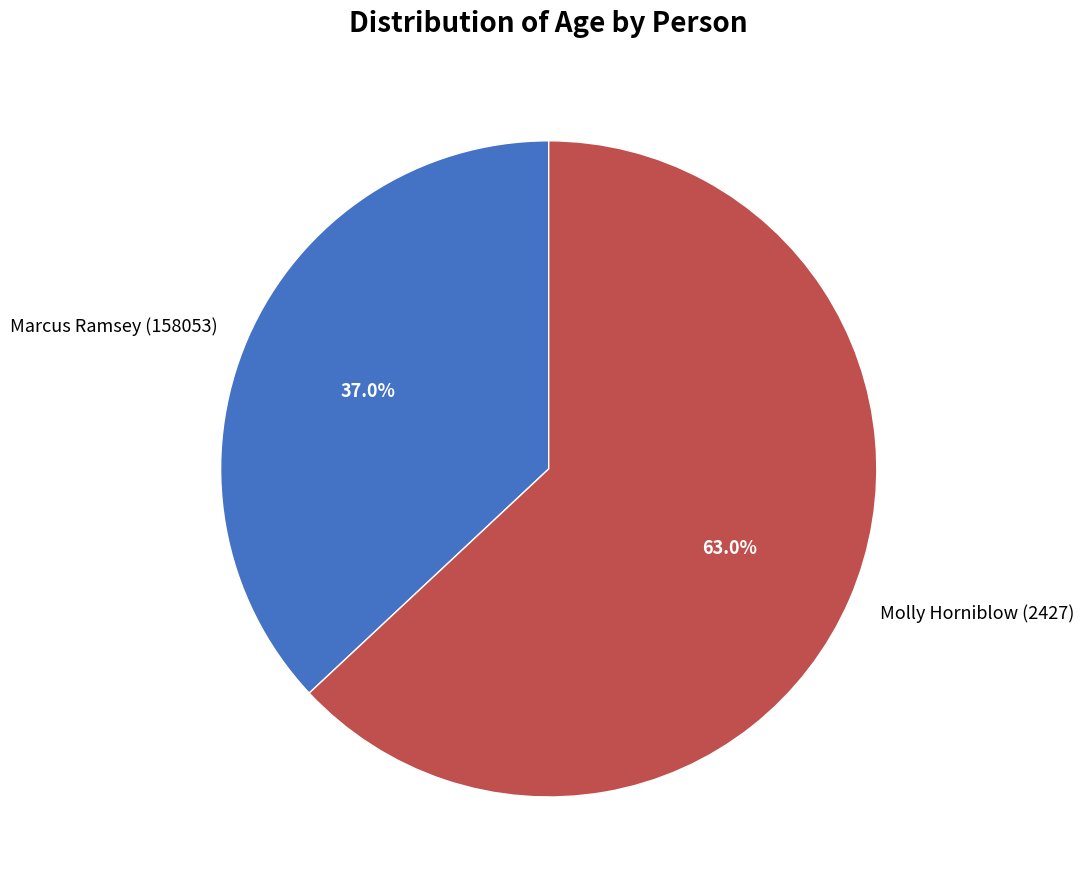

Which slice is the largest?

Molly Horniblow (2427)